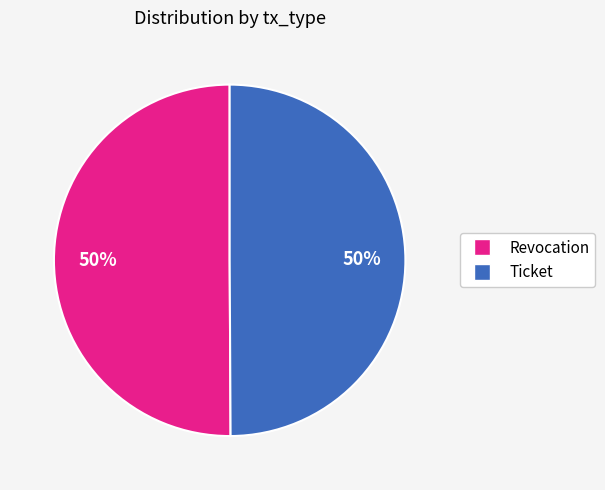

The Ticket slice represents 63% of the pie. True or false?

False